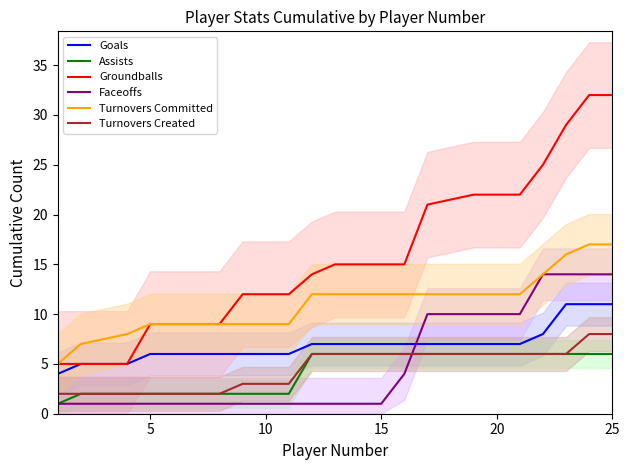

How many data points in Goals are above 7?

4